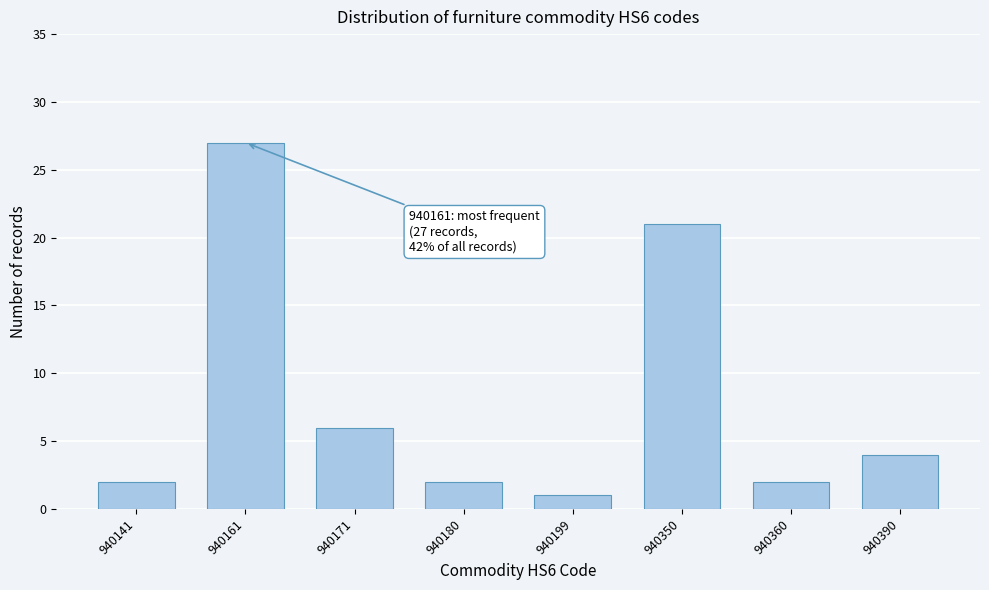

Reading left to right, transcribe all the data shown in this chart.

940141=2	940161=27	940171=6	940180=2	940199=1	940350=21	940360=2	940390=4